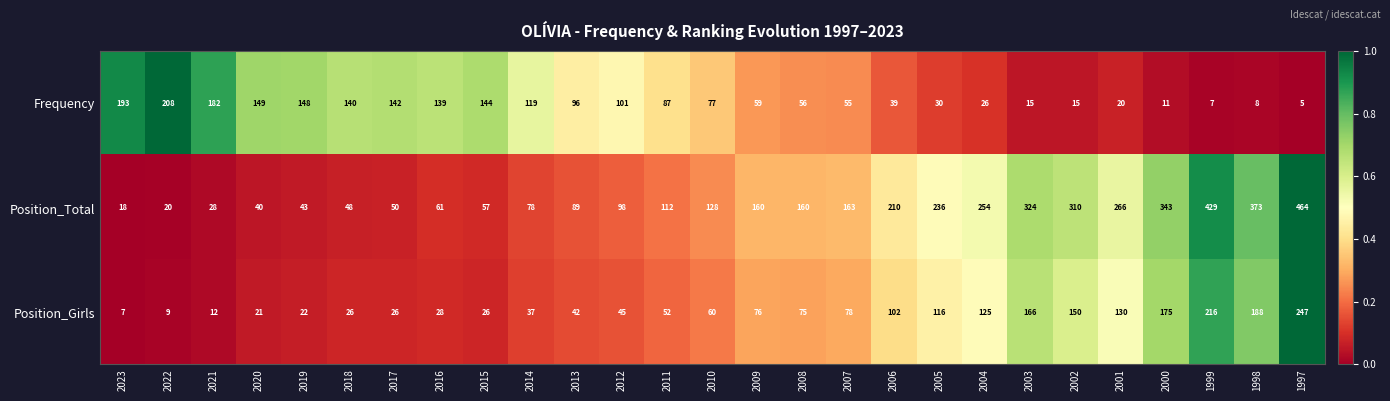

What is the average value of the Position_Girls series?

84